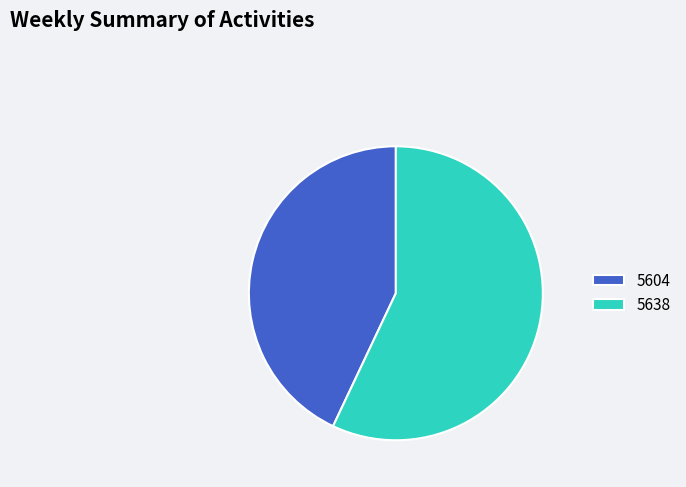

Rank the categories by value from lowest to highest.

5604, 5638